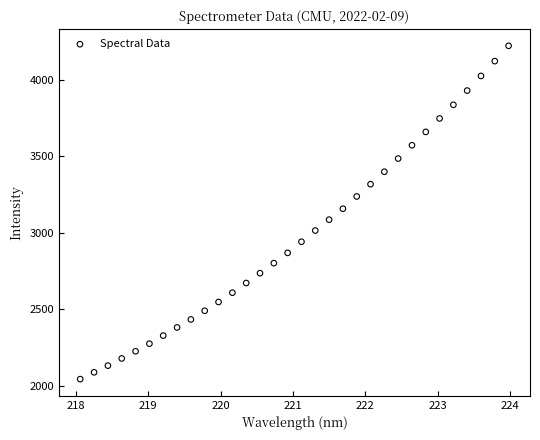

What is the range of X values (max minus min)?

5.9